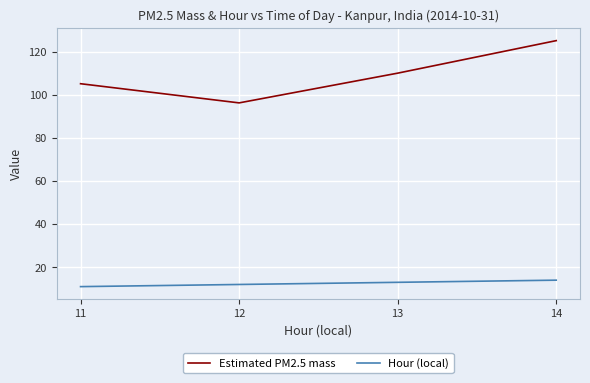

How many distinct data groups are displayed?

2